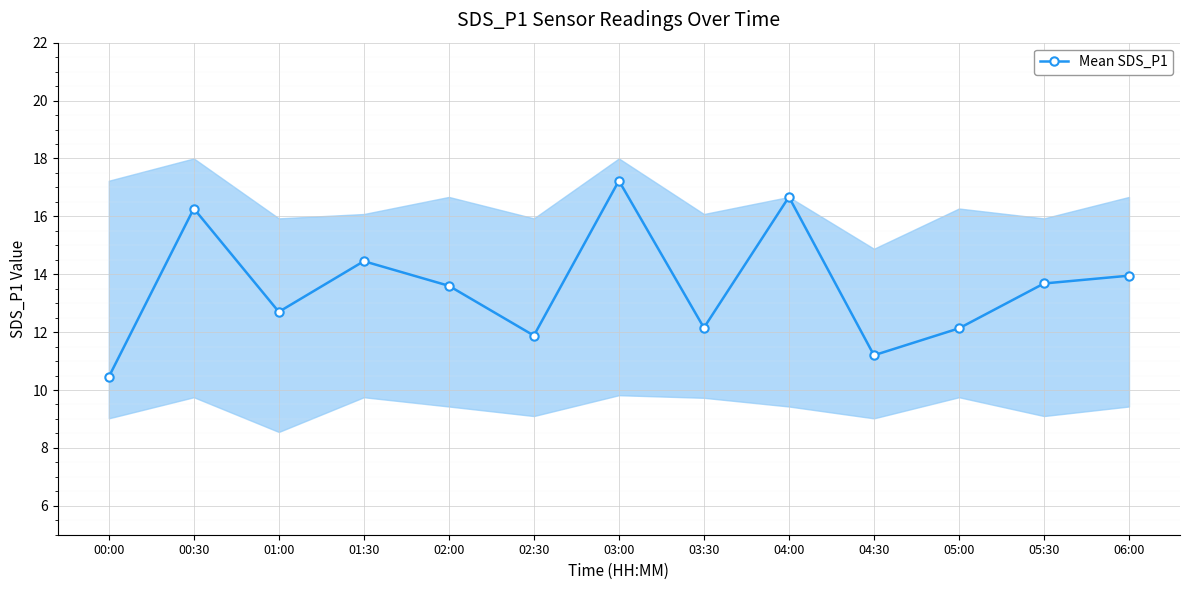

Does the chart display data point markers on the line(s)?

Yes